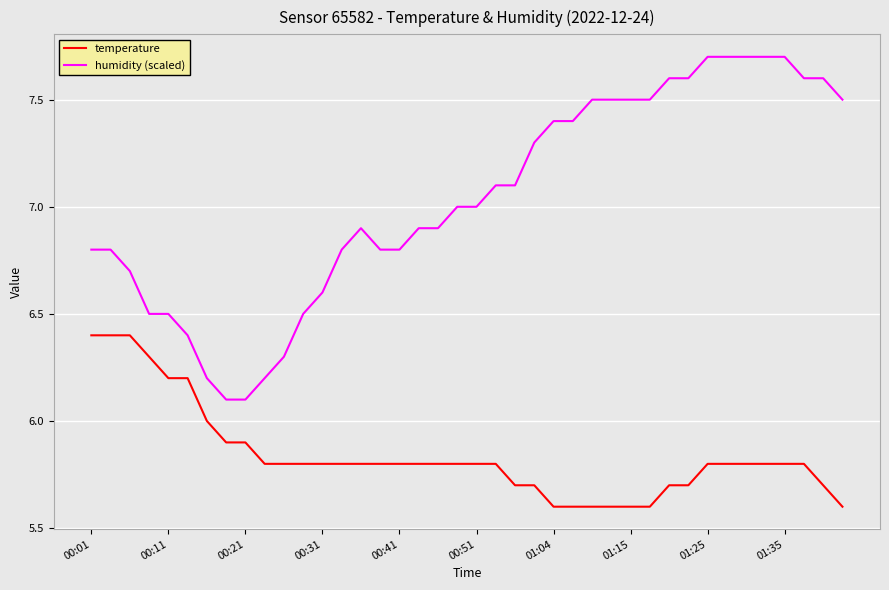

Rank the series by their maximum value, from highest to lowest.

humidity (scaled), temperature